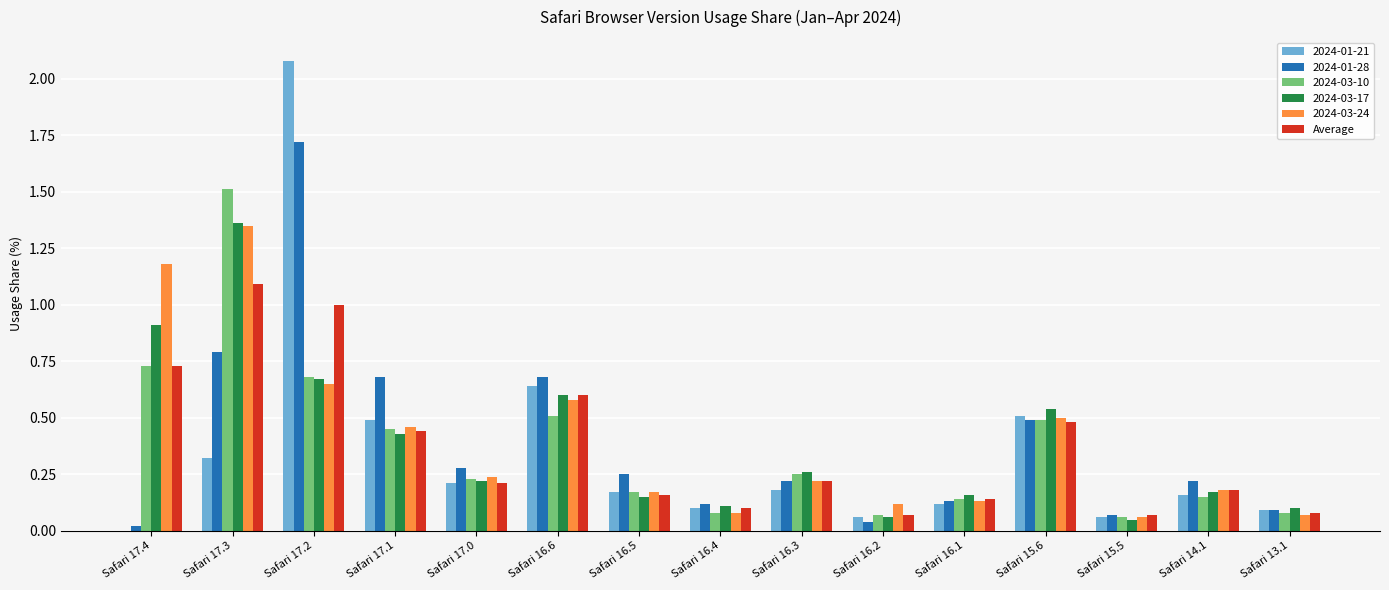

True or false: 2024-01-28 has a value of 0.1 at Safari 16.4.

True